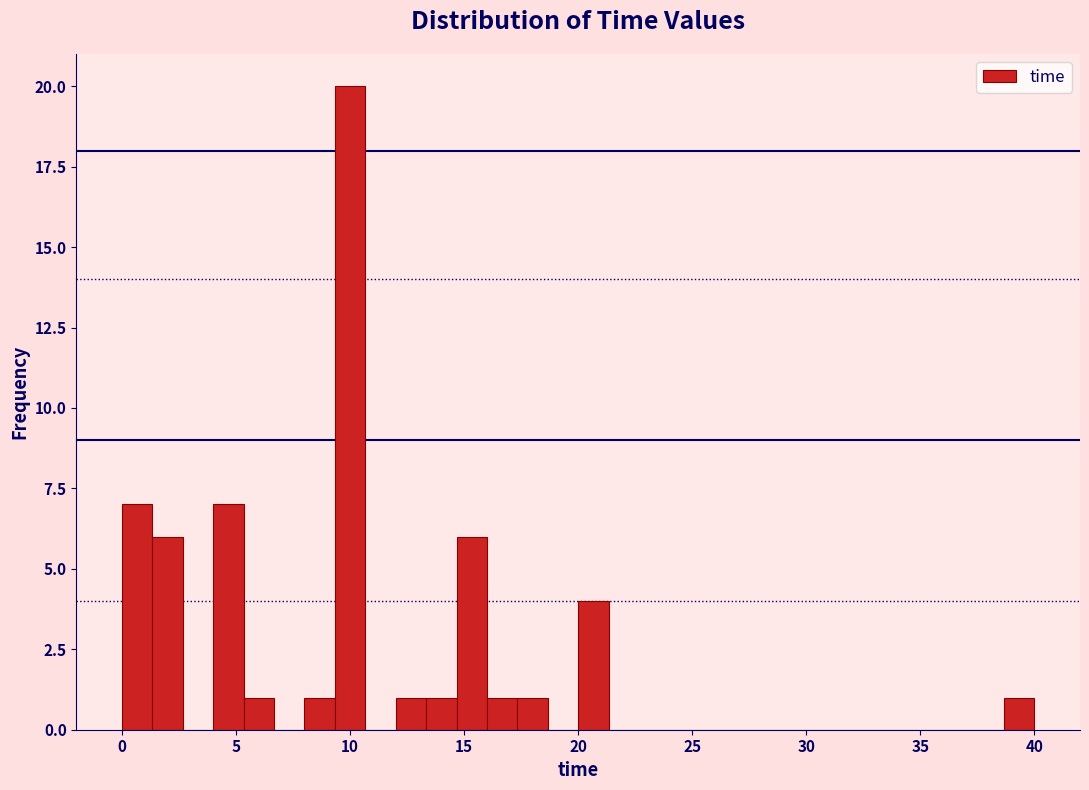

Read against the x-axis, roughly where is the centre of the tallest bar?

10.0